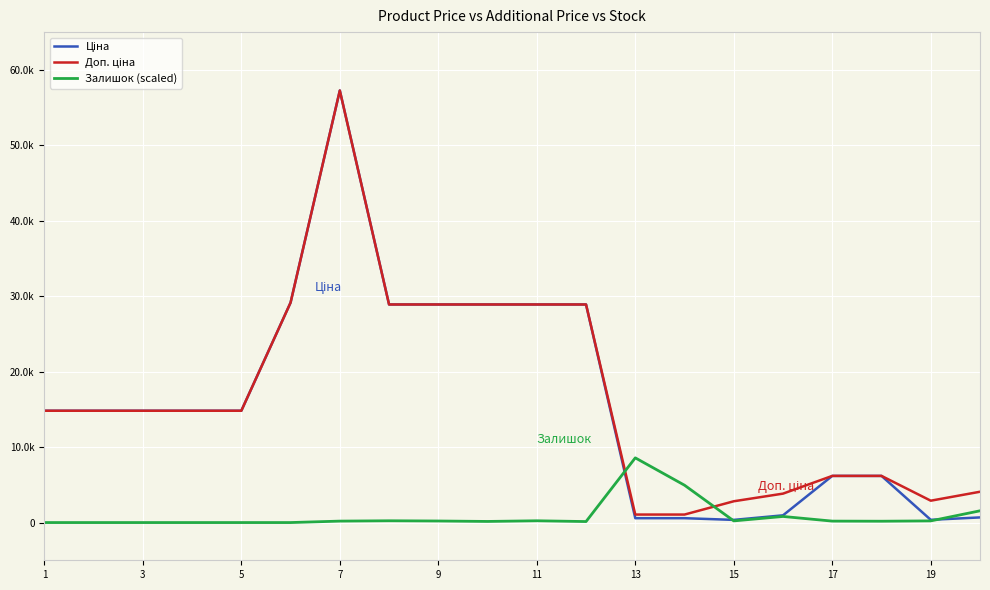

Does the chart display data point markers on the line(s)?

No